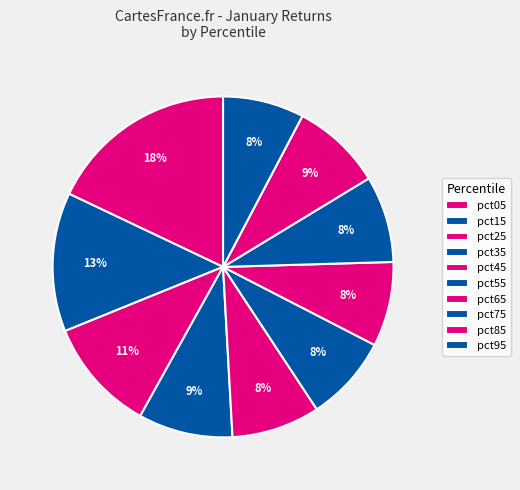

How many segments does this pie chart have?

10